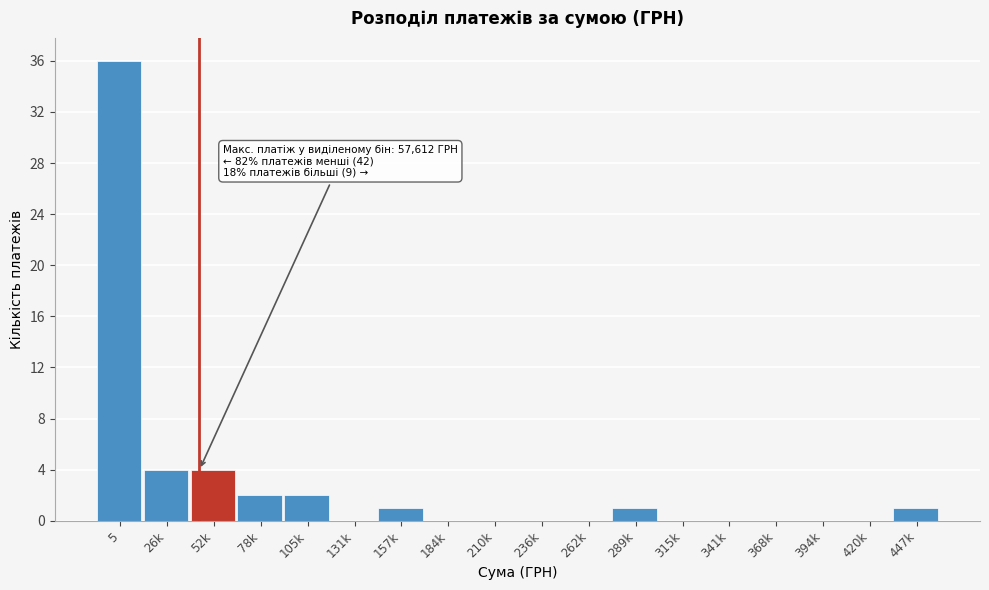

Reading right to left, transcribe all the data shown in this chart.

447k=1	420k=0	394k=0	368k=0	341k=0	315k=0	289k=1	262k=0	236k=0	210k=0	184k=0	157k=1	131k=0	105k=2	78k=2	52k=4	26k=4	5=36